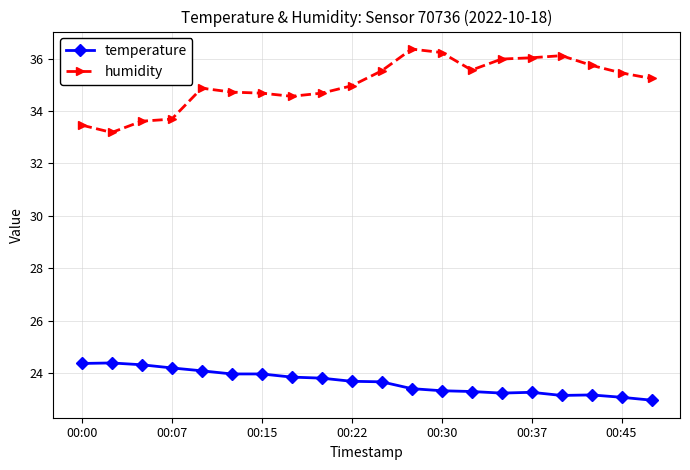

Which series has the widest spread of values?

humidity